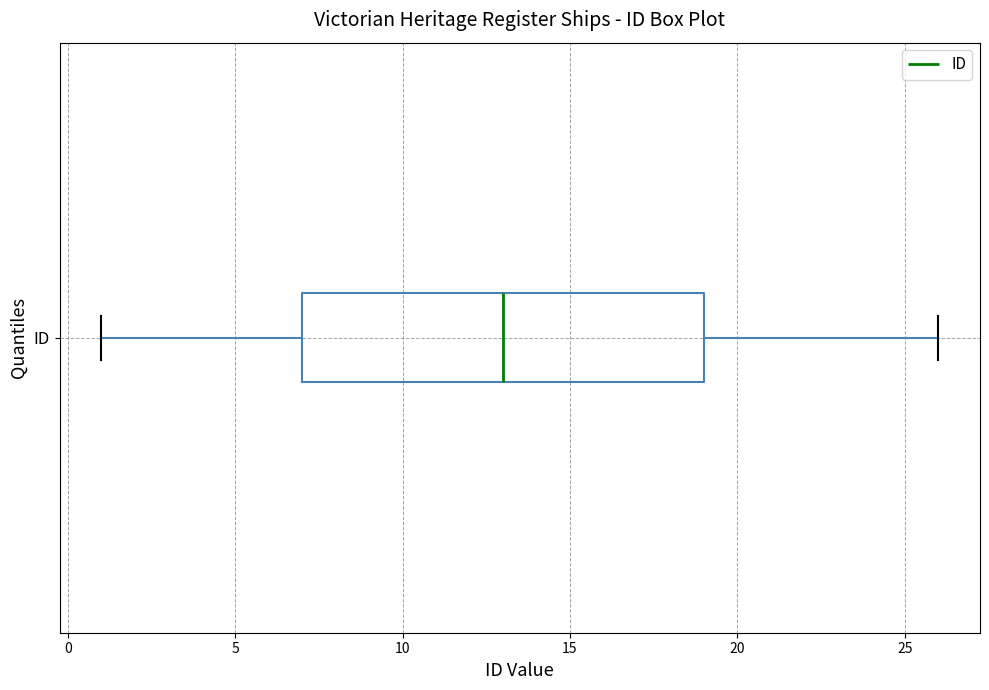

Read this box plot against the x-axis: the position of the median line, the range covered by the box, and the ends of both whiskers. The values are not printed on the chart, so give them approximately, as read against the axis.

median 13, box 7 to 19, whiskers 1 to 26